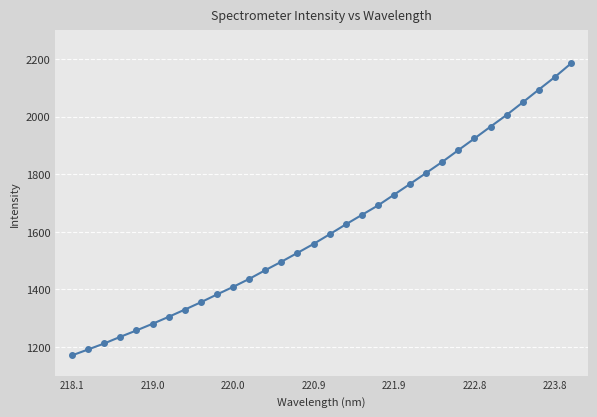

What is the average value?

1611.4